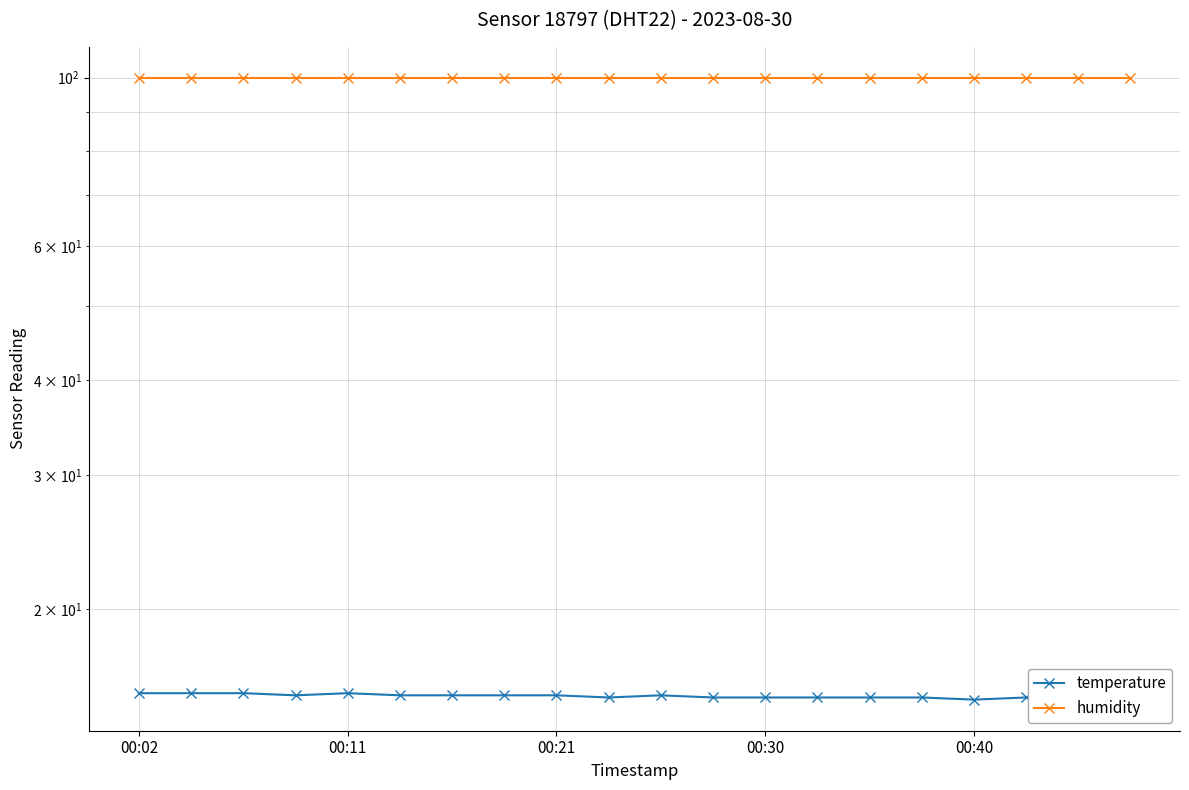

What is the total value across all series at 00:30?

115.2